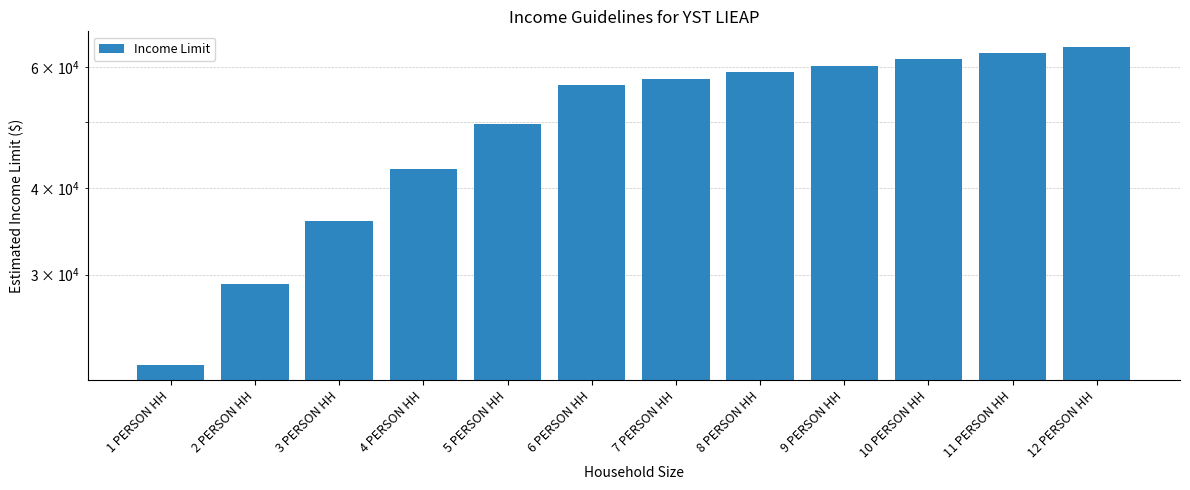

How many data points does each series have?

12